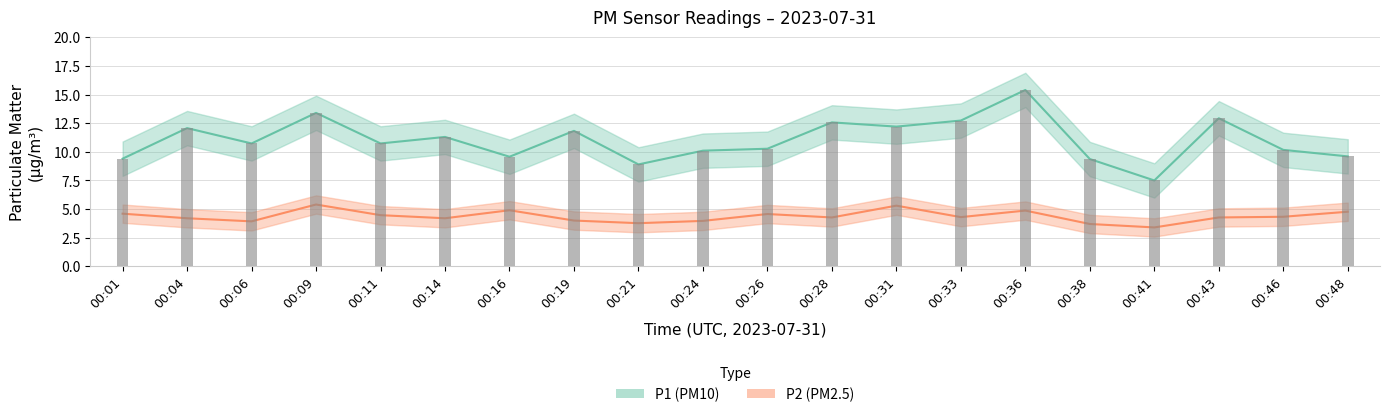

Rank the categories by P2 value from highest to lowest.

00:09, 00:31, 00:16, 00:36, 00:48, 00:01, 00:26, 00:11, 00:46, 00:33, 00:28, 00:43, 00:04, 00:14, 00:19, 00:24, 00:06, 00:21, 00:38, 00:41